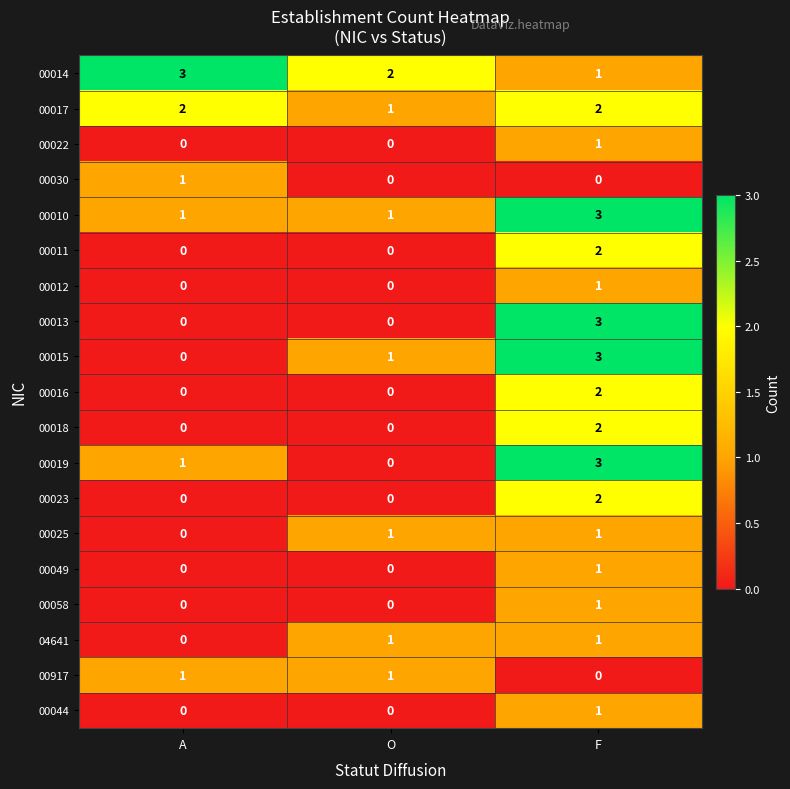

How many distinct data groups are displayed?

19